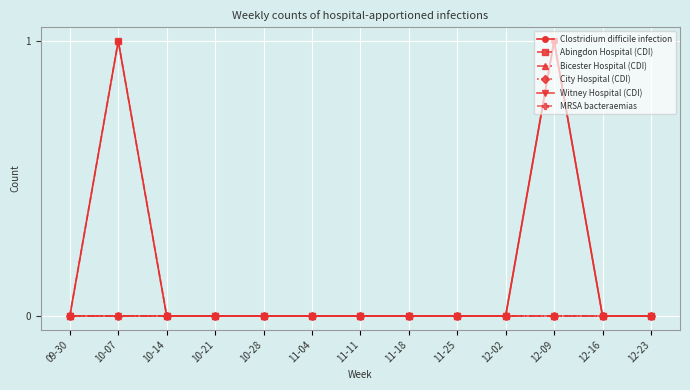

Is this an area chart (filled region under the line)?

No